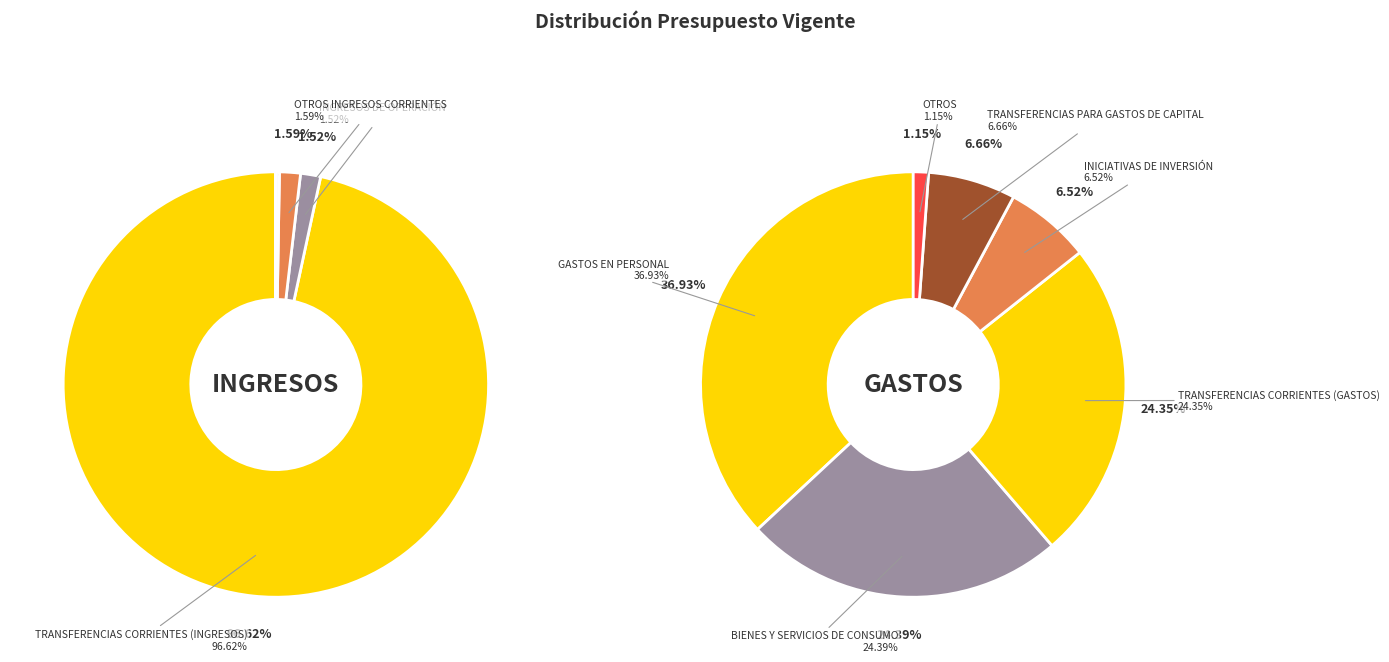

Which slice is the largest?

GASTOS EN PERSONAL